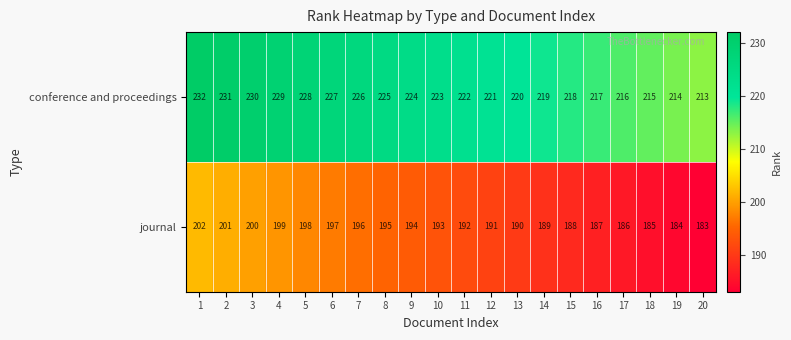

Which category has the lowest value across all series?

20